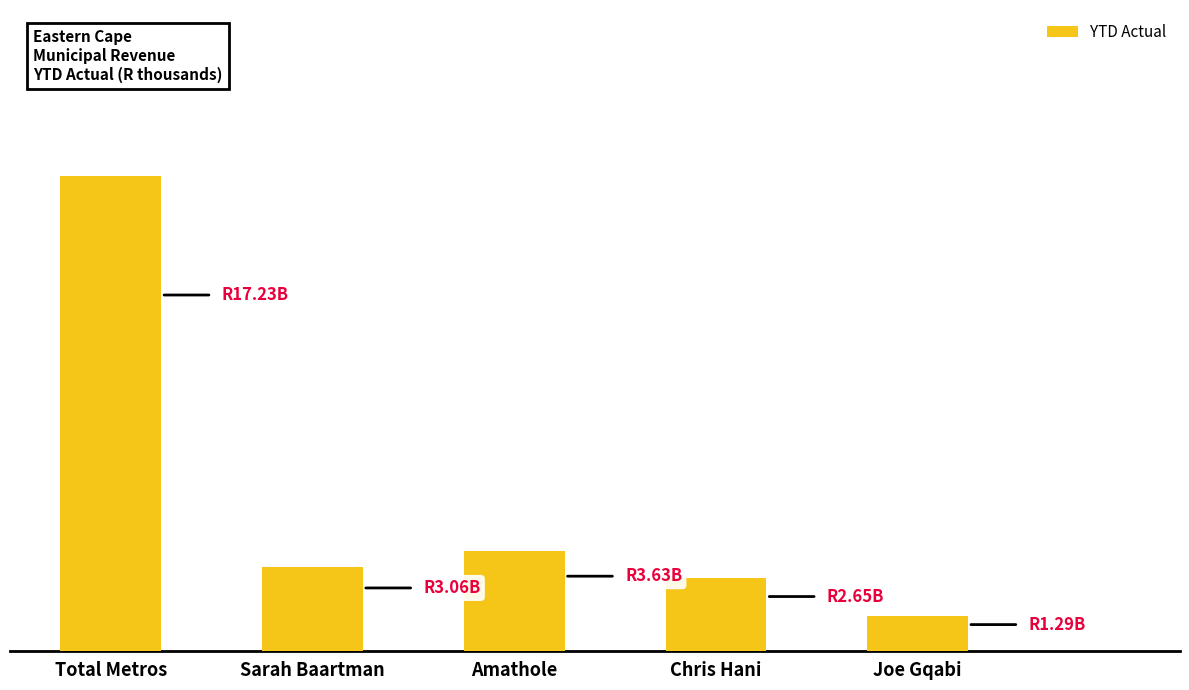

Does the chart contain any negative values?

No